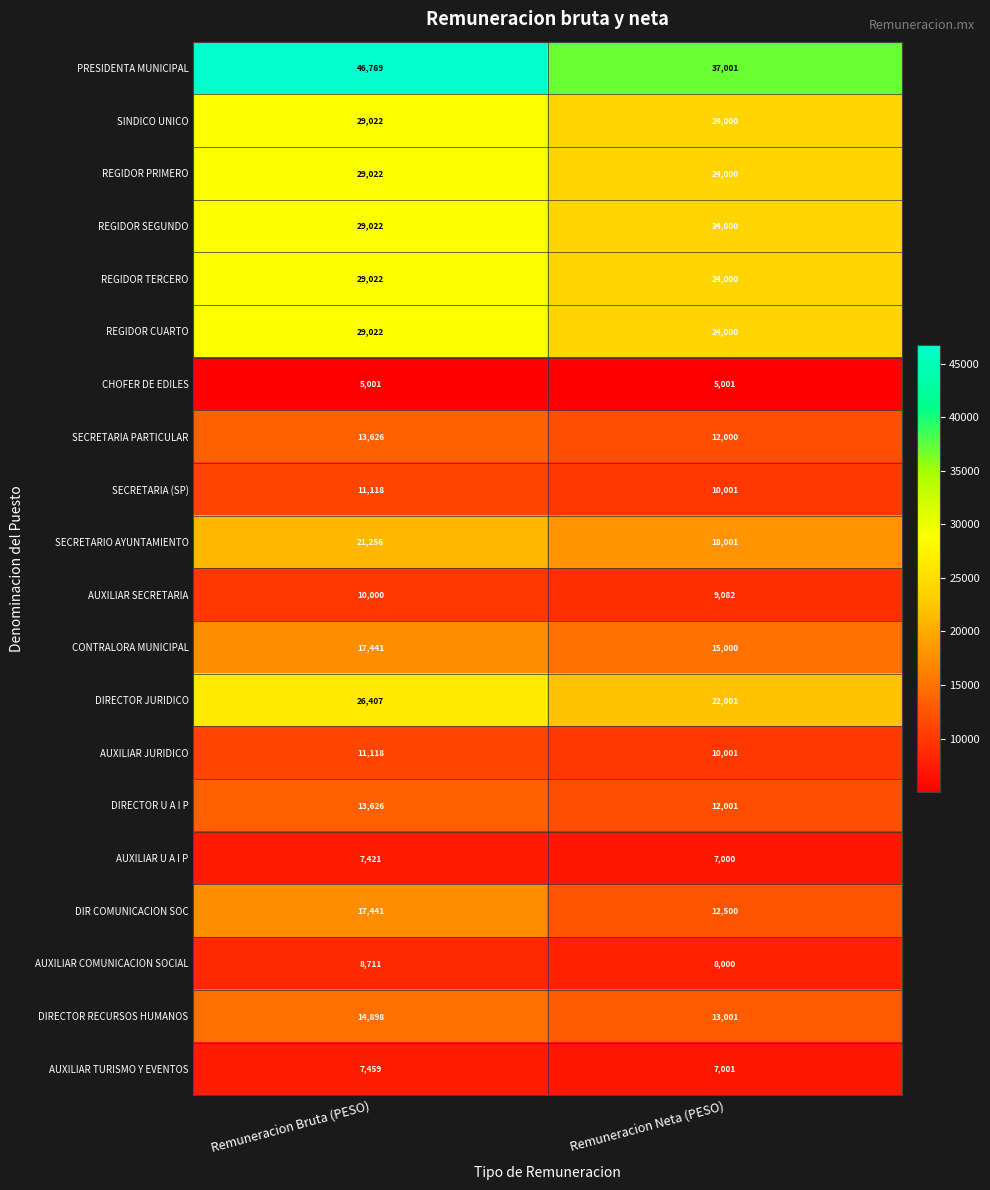

How many data points does each series have?

2